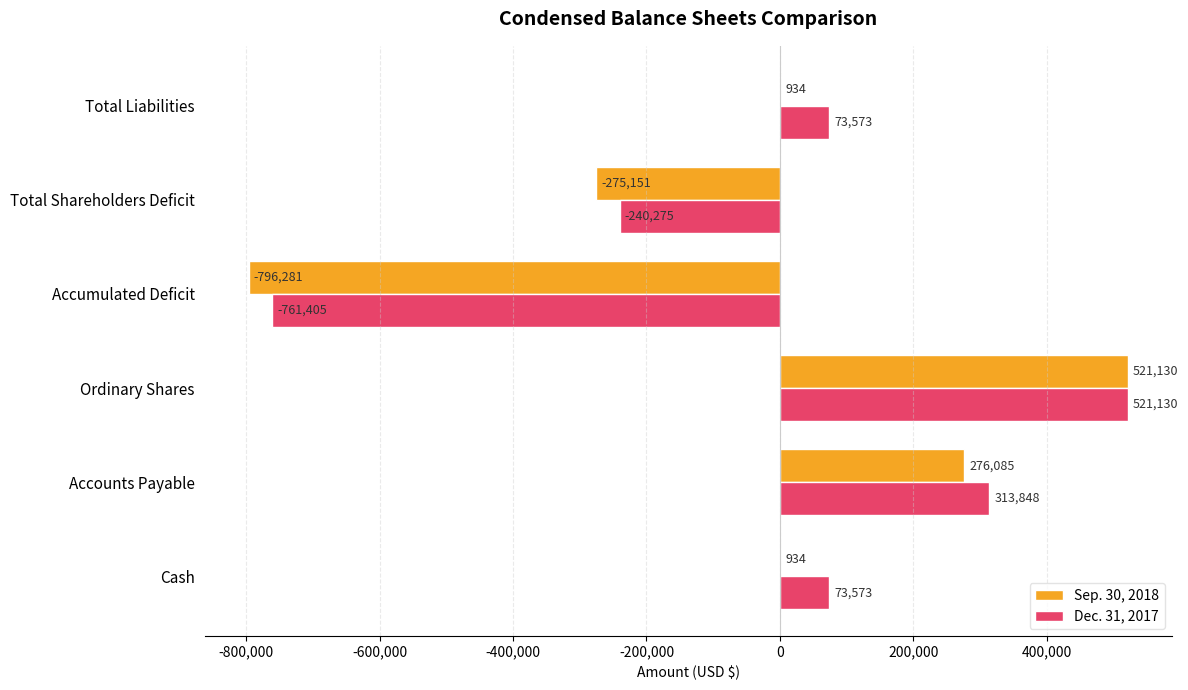

What is the maximum value shown in the chart?

521130